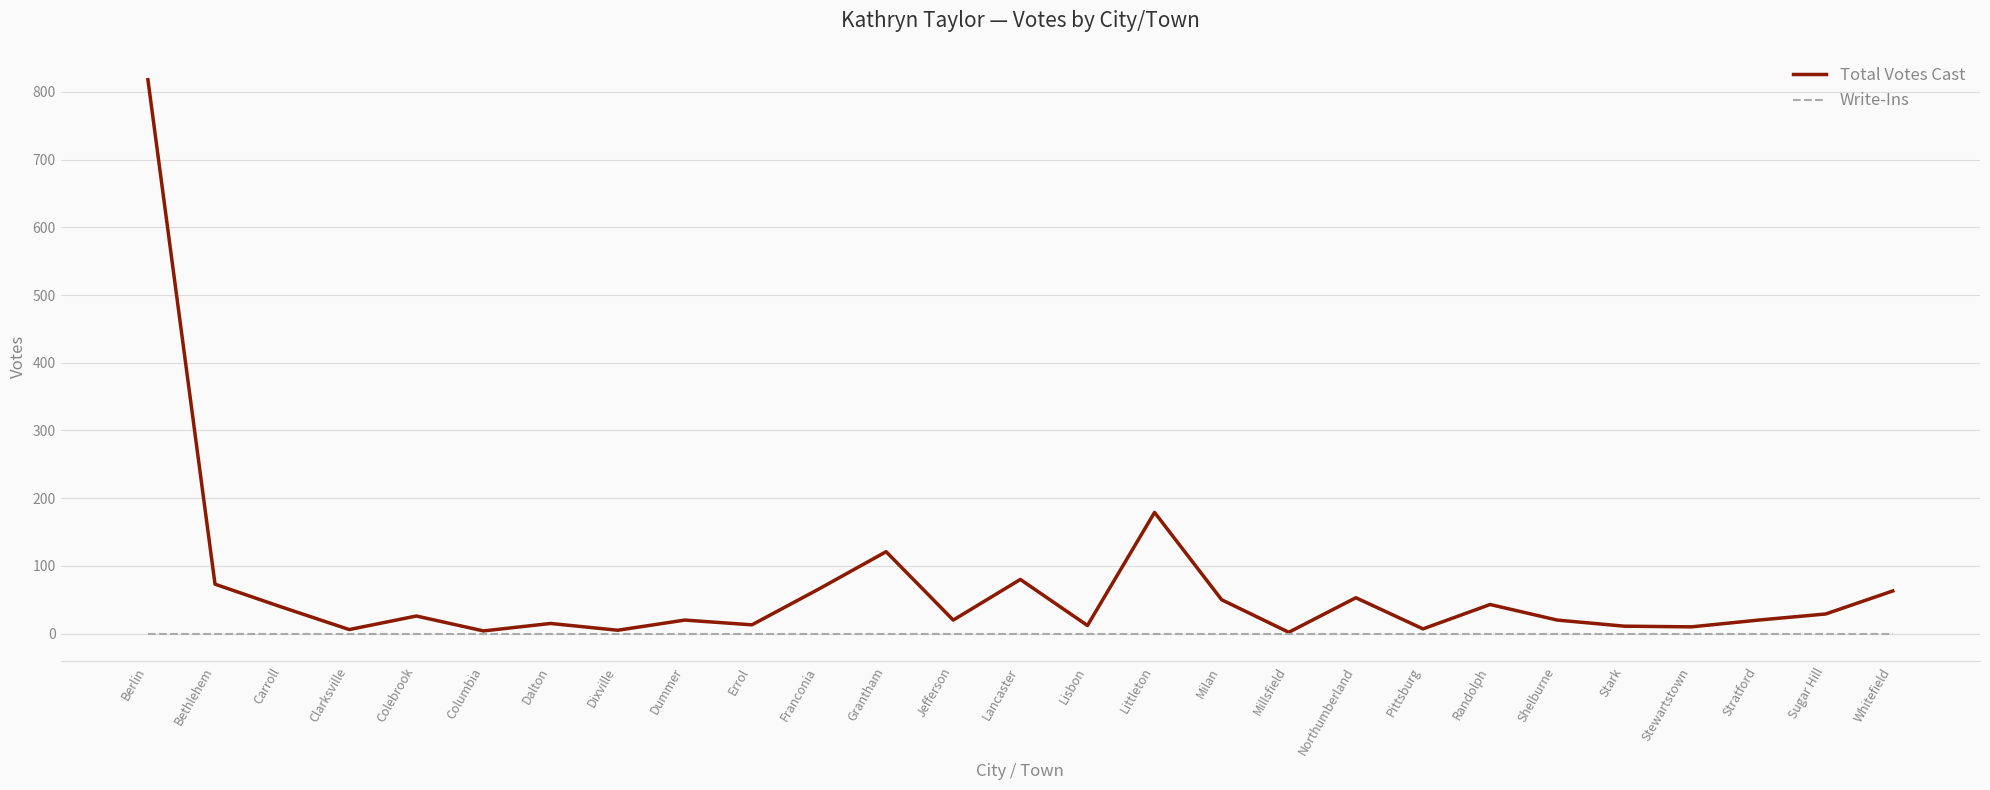

Is it true that Total Votes Cast equals 26 at Colebrook?

True